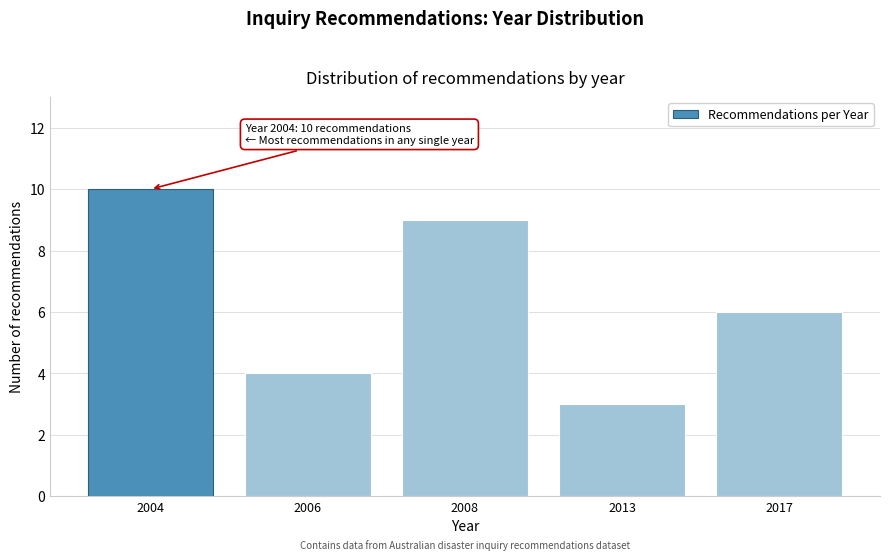

Reading right to left, list all the values displayed in this chart.

2017=6	2013=3	2008=9	2006=4	2004=10